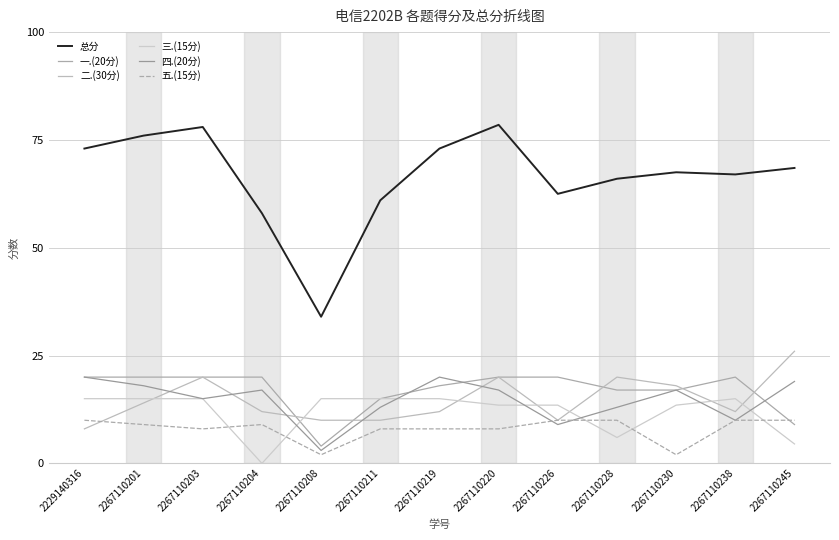

Is it true that 二.(30分) equals 20.0 at 2267110203?

True